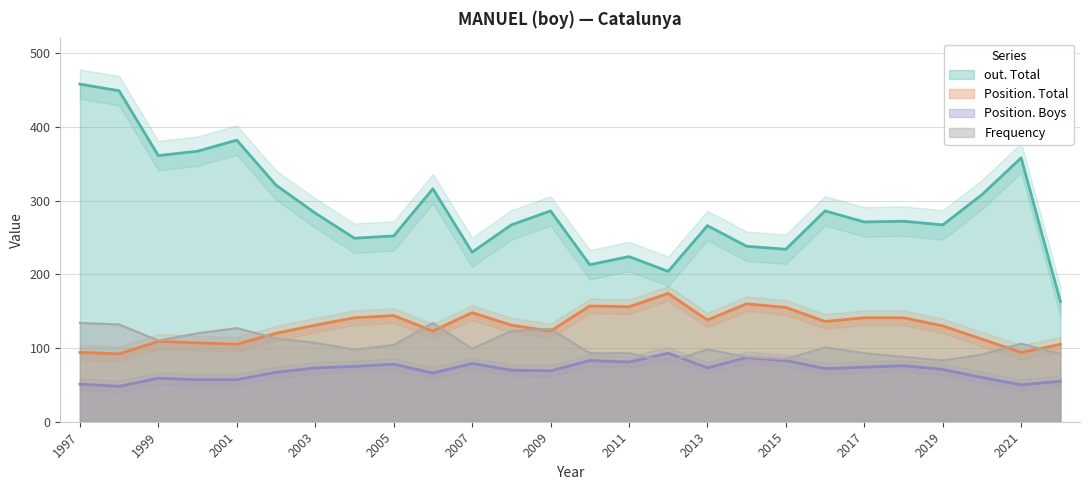

What are all the series names shown in the legend?

Position. Total, Position. Boys, out. Total, Frequency